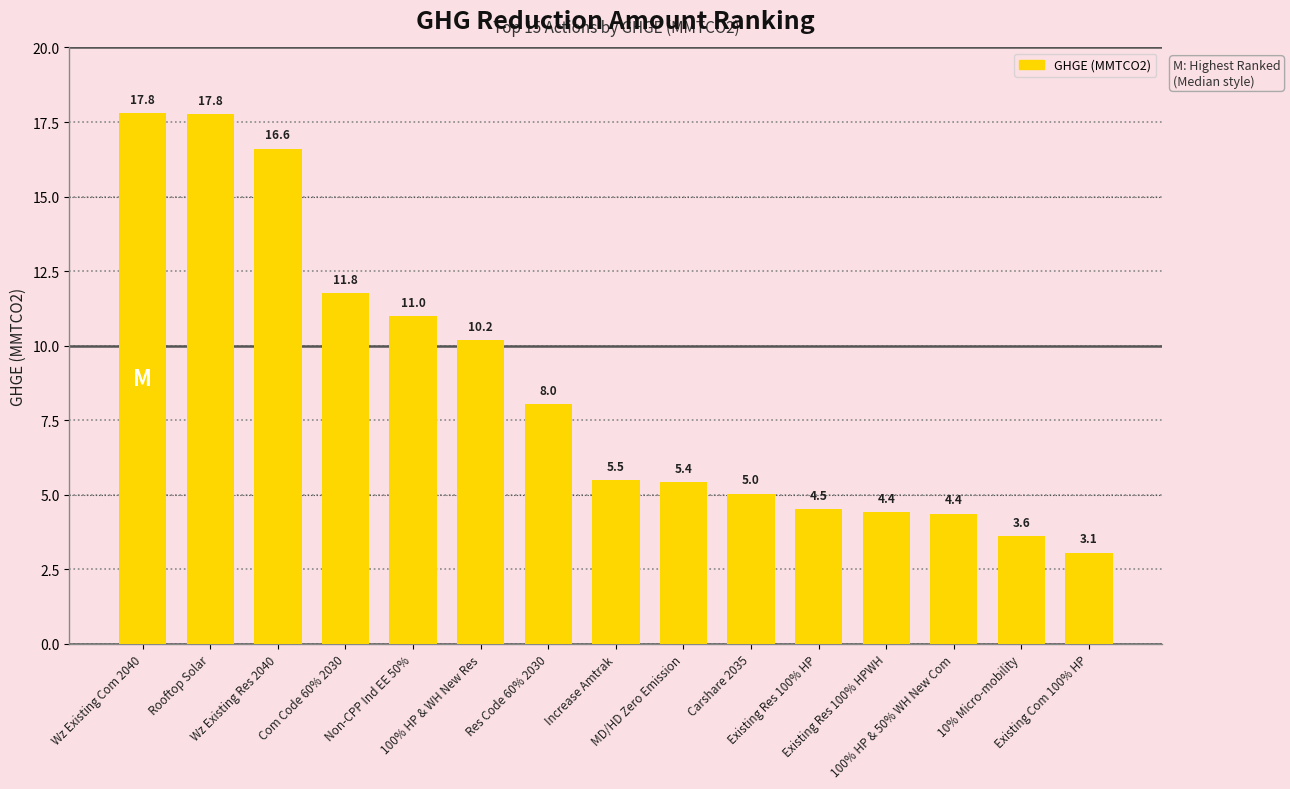

What is the label of the 12th bar from the right?

Com Code 60% 2030